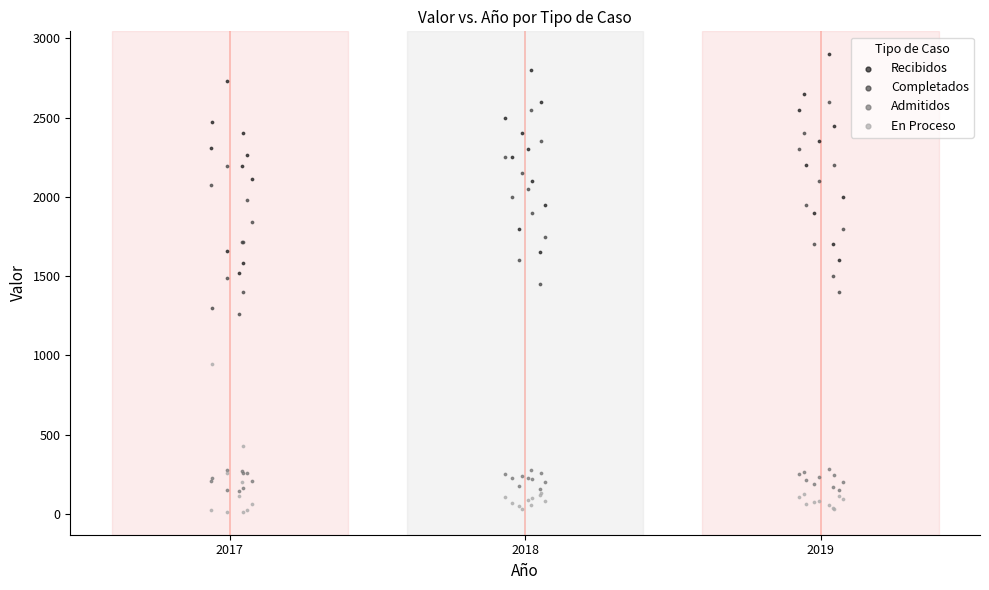

Which series reaches the maximum Y coordinate?

Recibidos